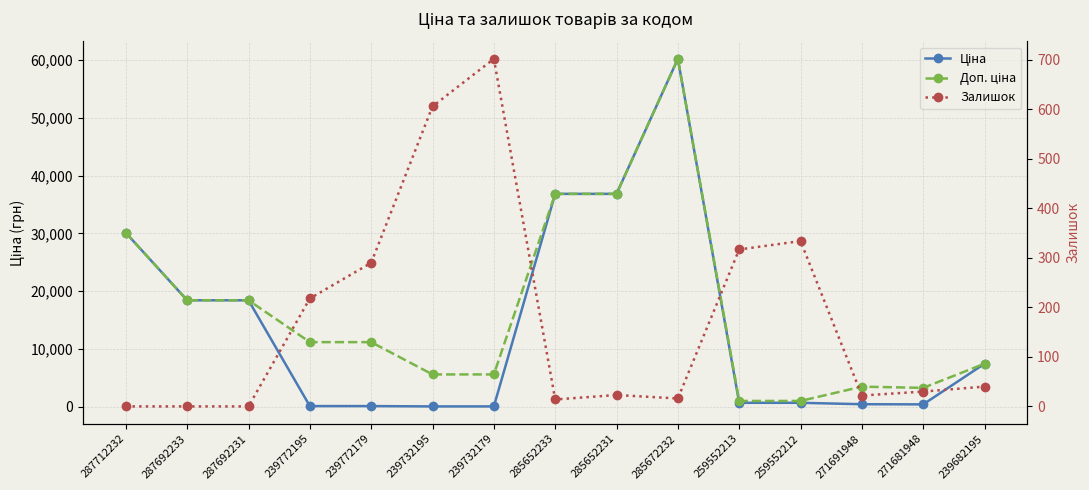

What is the maximum value shown in the chart?

60205.6